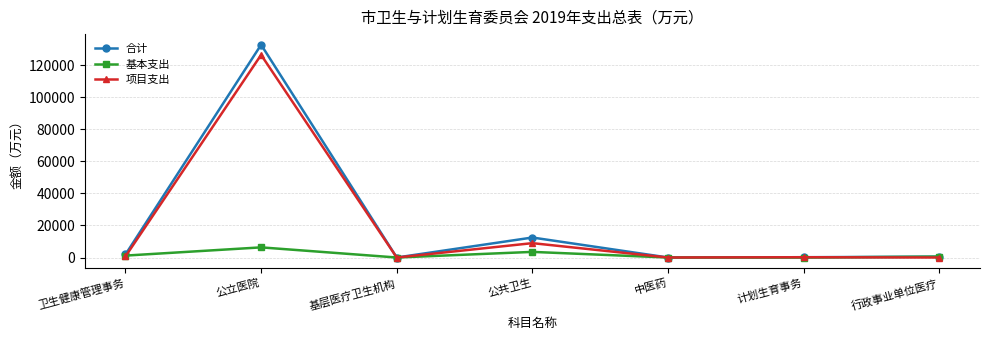

The 项目支出 series shows 178.6 at 计划生育事务. True or false?

True